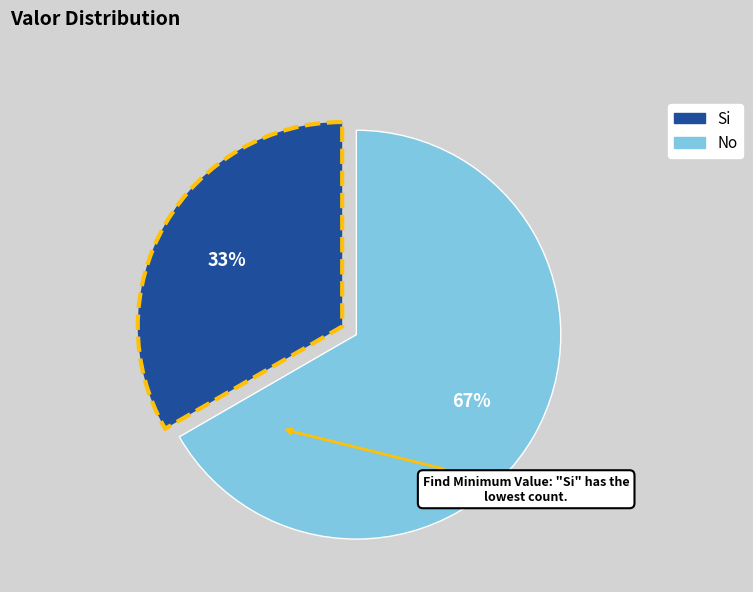

Is the sum of No and Si greater than half?

Yes